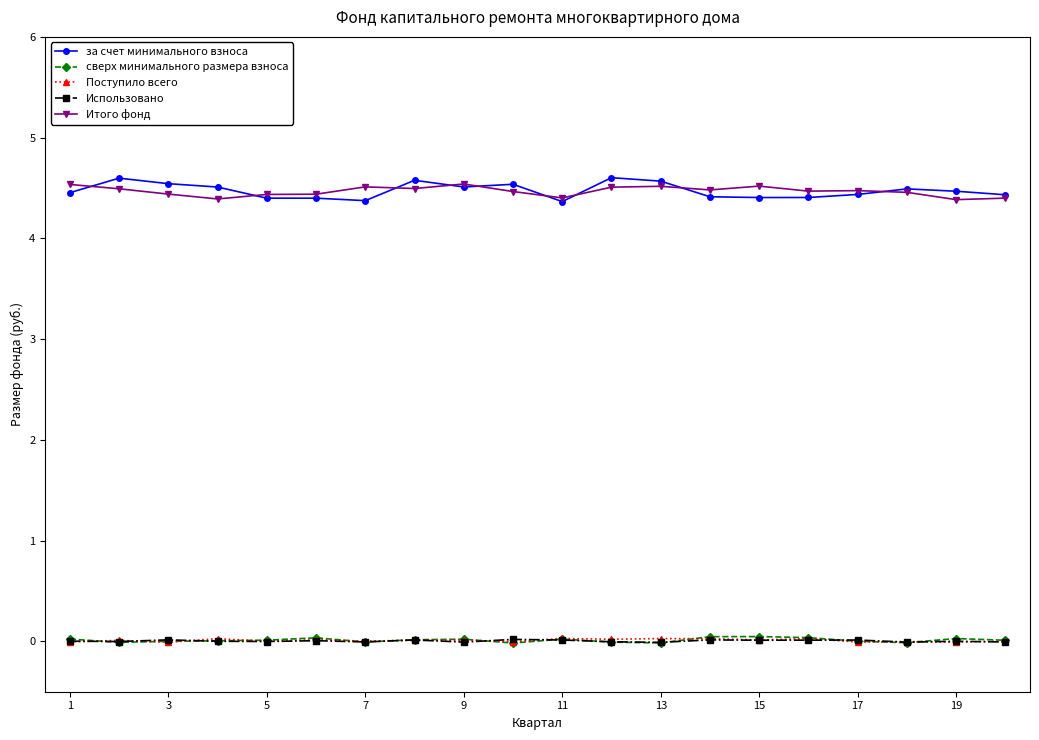

True or false: Итого фонд and Использовано intersect in this chart.

False